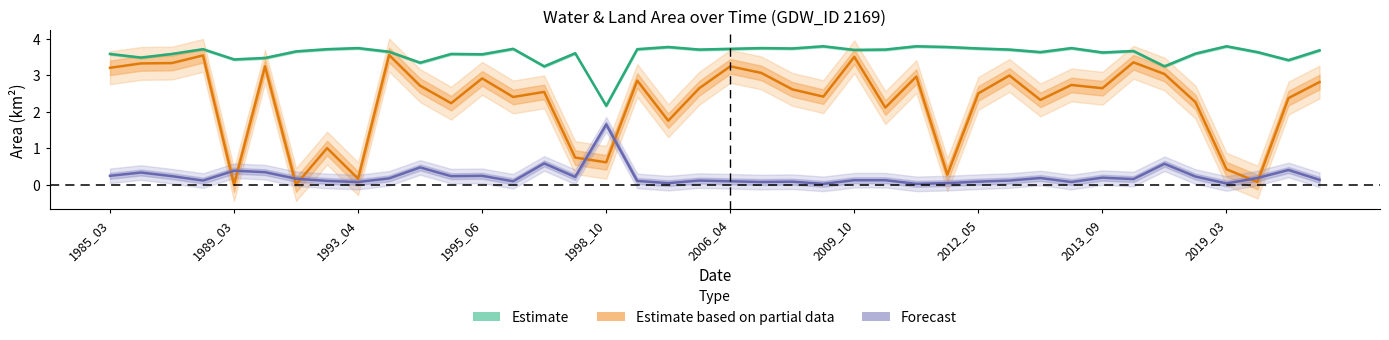

Does the chart display data point markers on the line(s)?

No